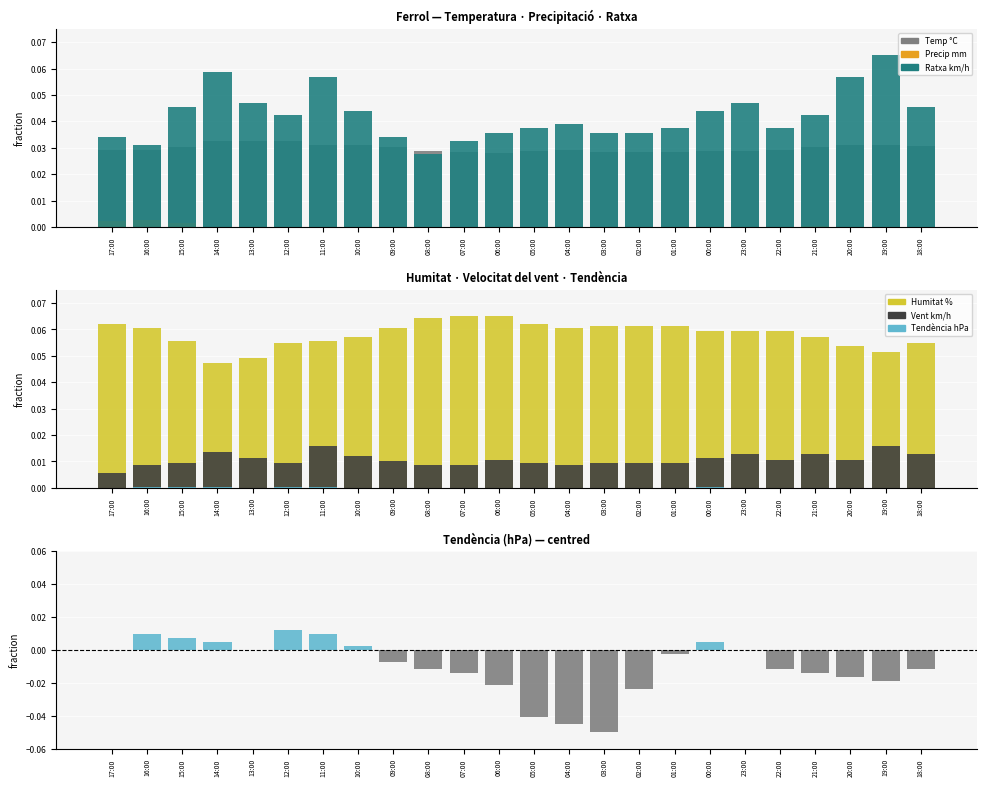

At which label is Tendència (hPa) closest to 0?

17:00